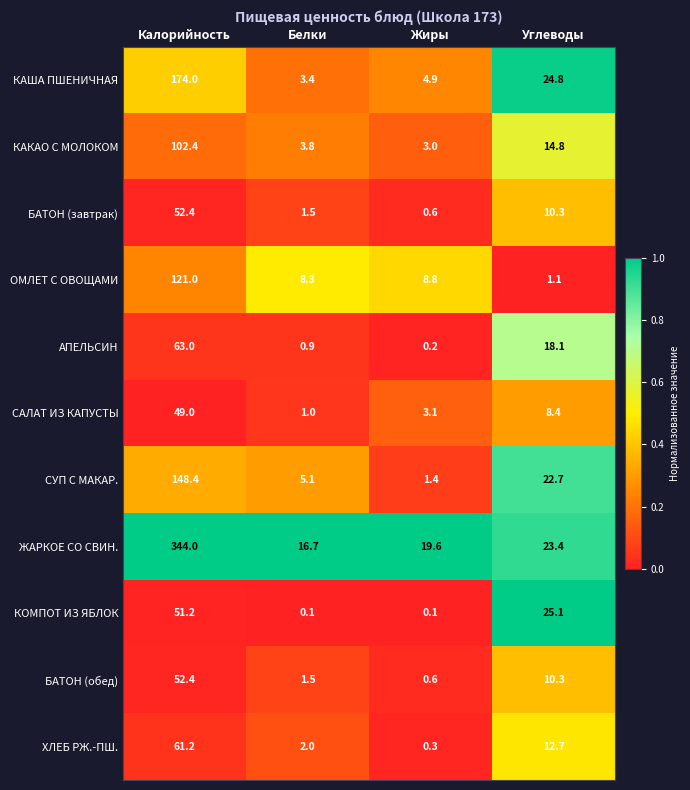

What is the spread (max minus min) of values at Углеводы?

24.0